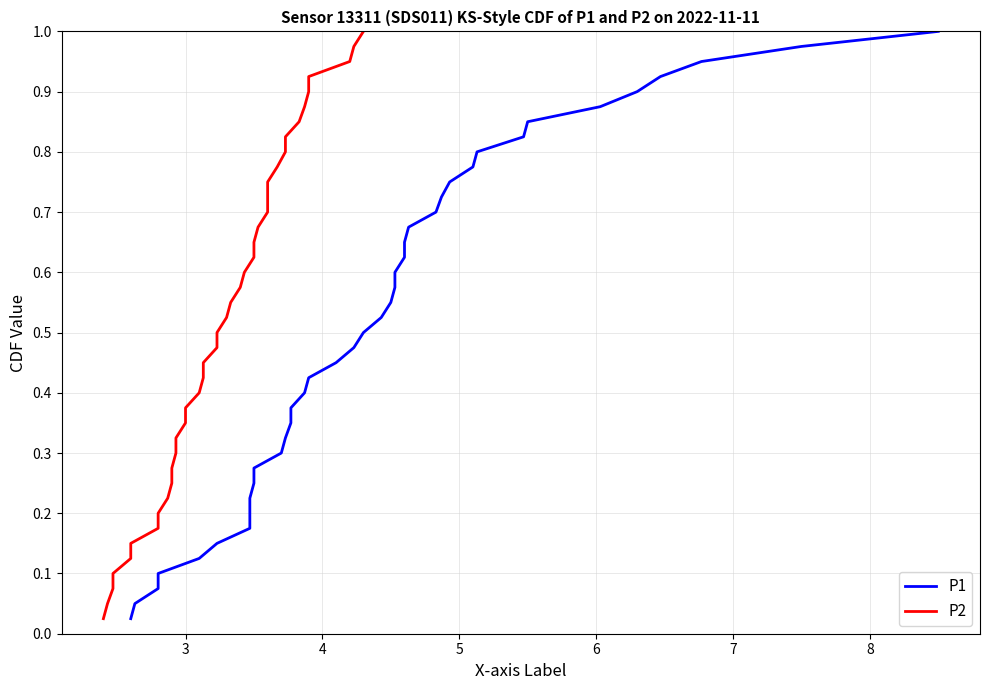

What is the greatest value displayed?

1.0